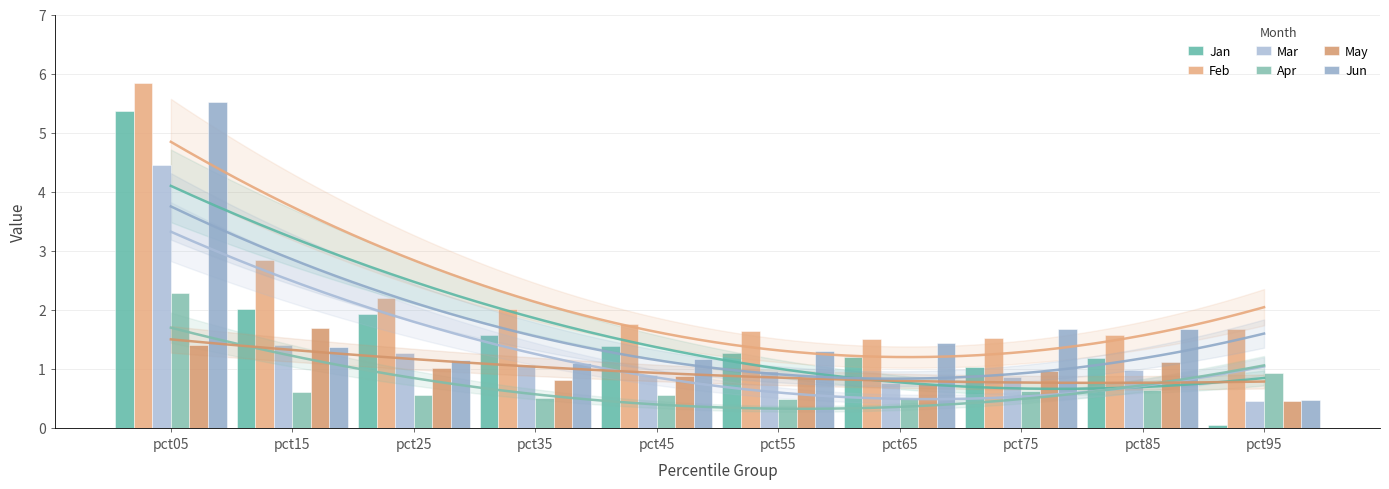

What is the total value across all series at pct85?

7.2